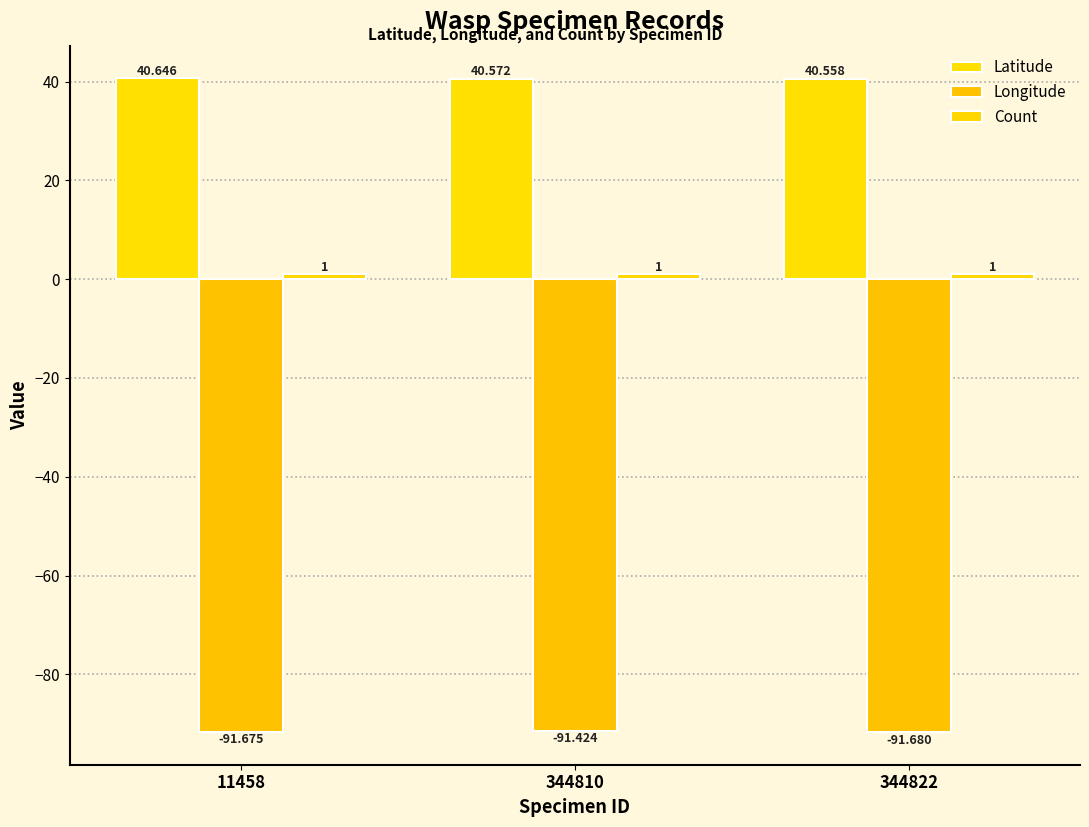

What value does the Longitude series have at 344822?

-91.7